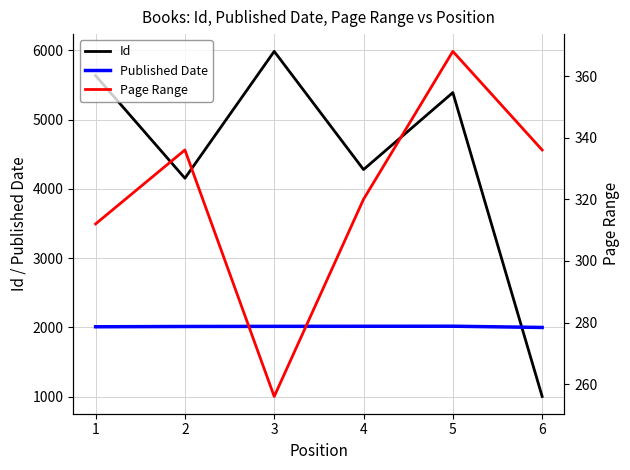

Does the chart have visible grid lines?

Yes